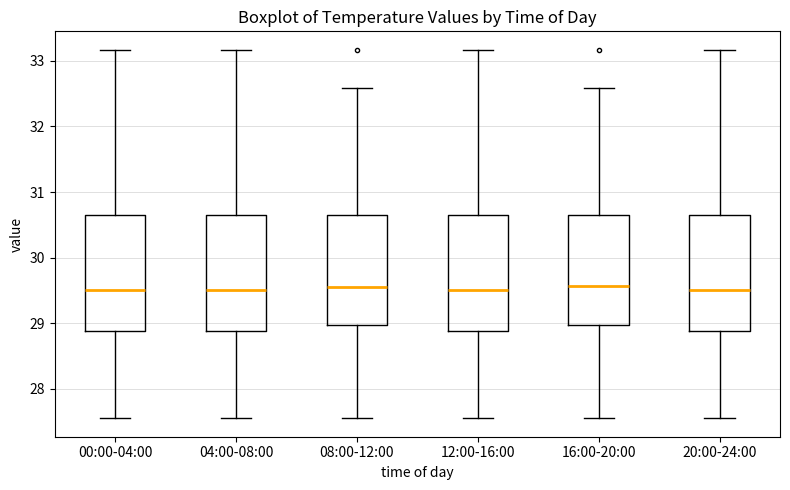

Reading left to right, read every box against the y-axis: the position of its median line, the range the box covers, and the ends of its whiskers. The values are not printed on the chart, so give them approximately, as read against the axis.

00:00-04:00: median 29.5, box 28.9 to 30.6, whiskers 27.6 to 33.2
04:00-08:00: median 29.5, box 28.9 to 30.6, whiskers 27.6 to 33.2
08:00-12:00: median 29.6, box 29.0 to 30.6, whiskers 27.6 to 32.6
12:00-16:00: median 29.5, box 28.9 to 30.6, whiskers 27.6 to 33.2
16:00-20:00: median 29.6, box 29.0 to 30.6, whiskers 27.6 to 32.6
20:00-24:00: median 29.5, box 28.9 to 30.6, whiskers 27.6 to 33.2